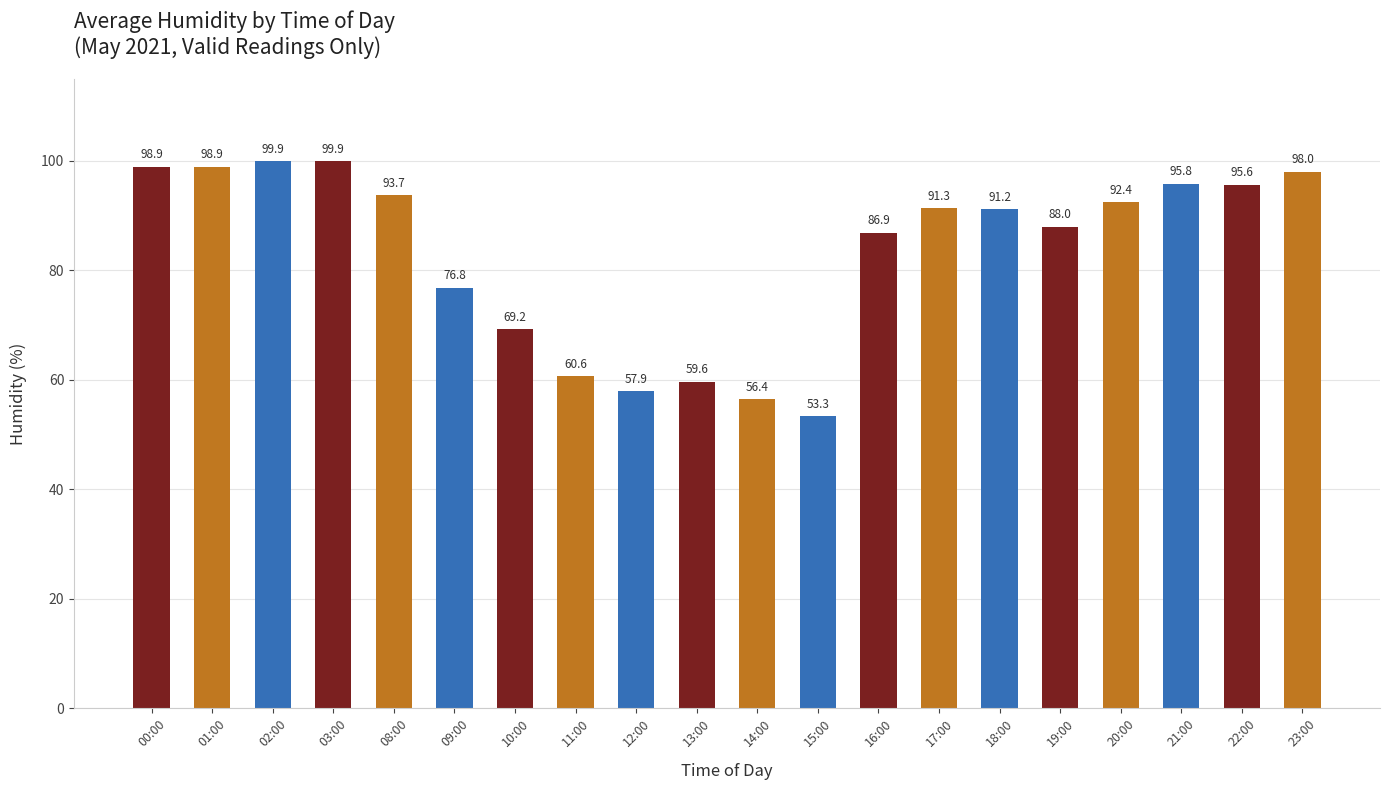

Approximately how many times larger is the value at 22:00 compared to 23:00?

1.0